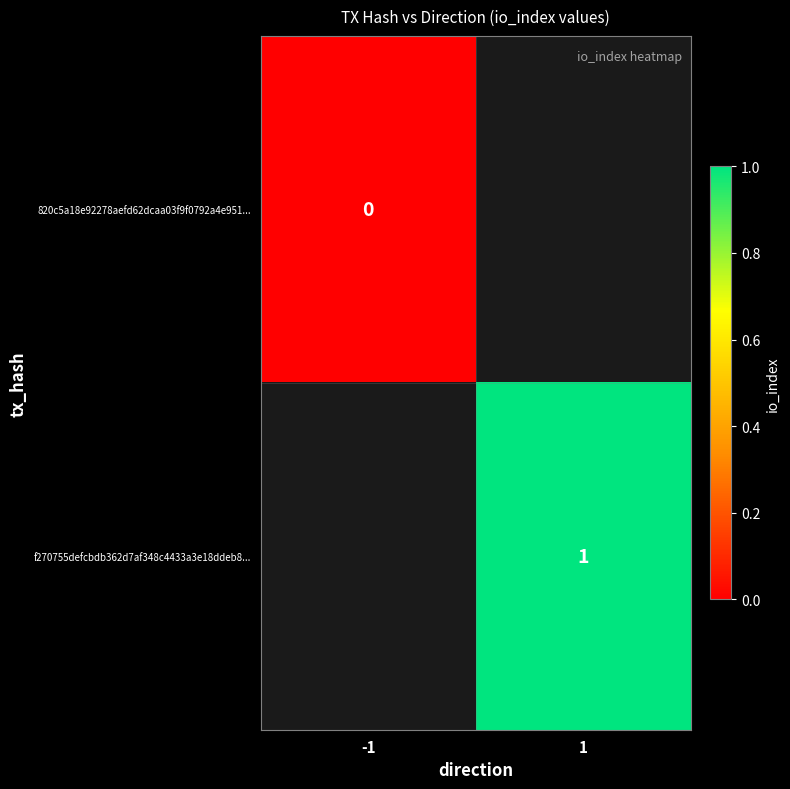

Count the number of data series in this chart.

2